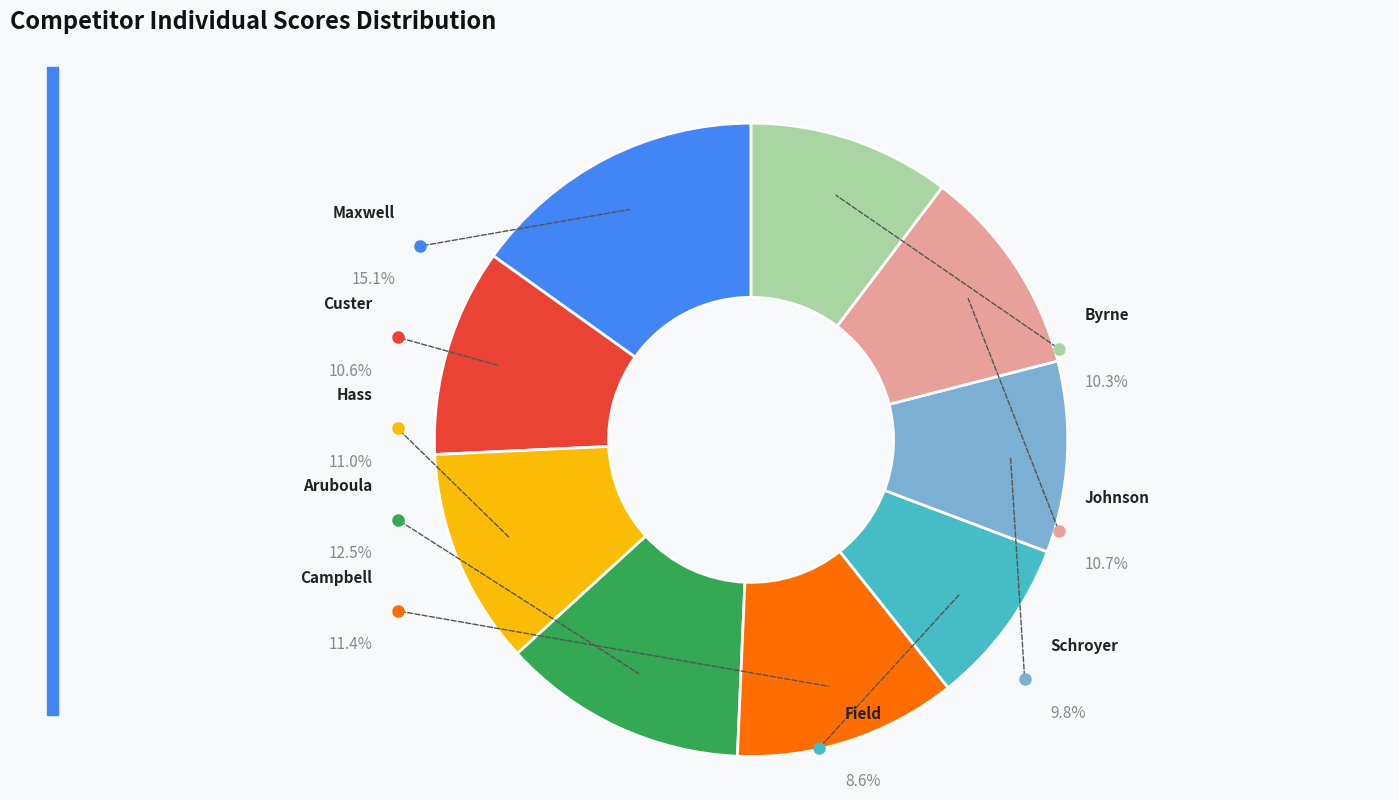

To the nearest percent, what is the average slice percentage?

11%